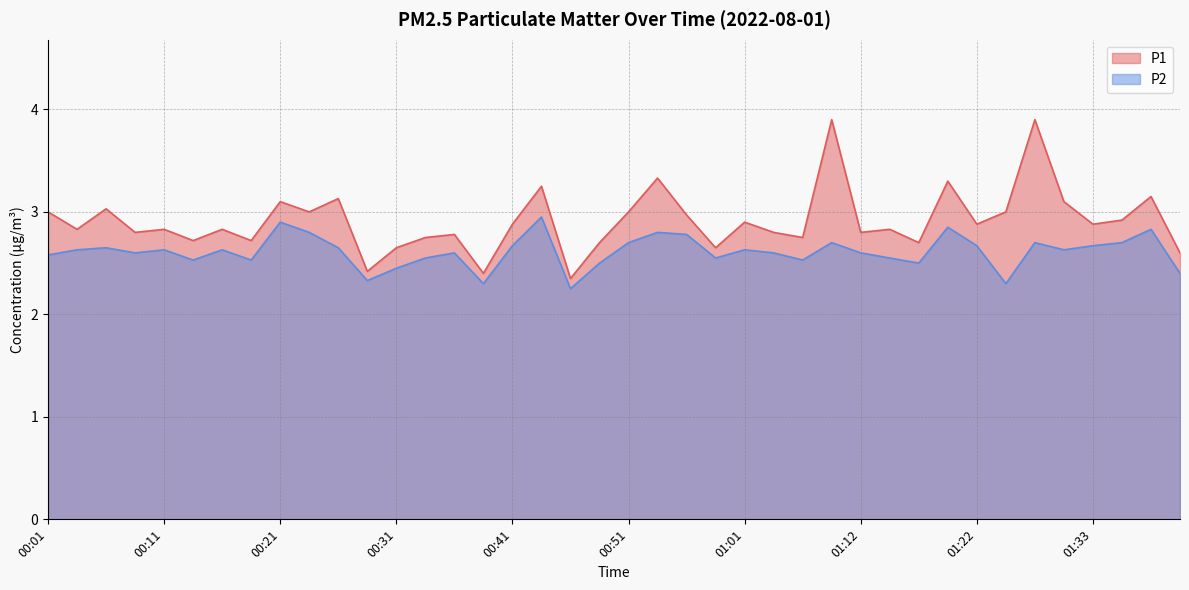

Which series has the largest total across all categories?

P1